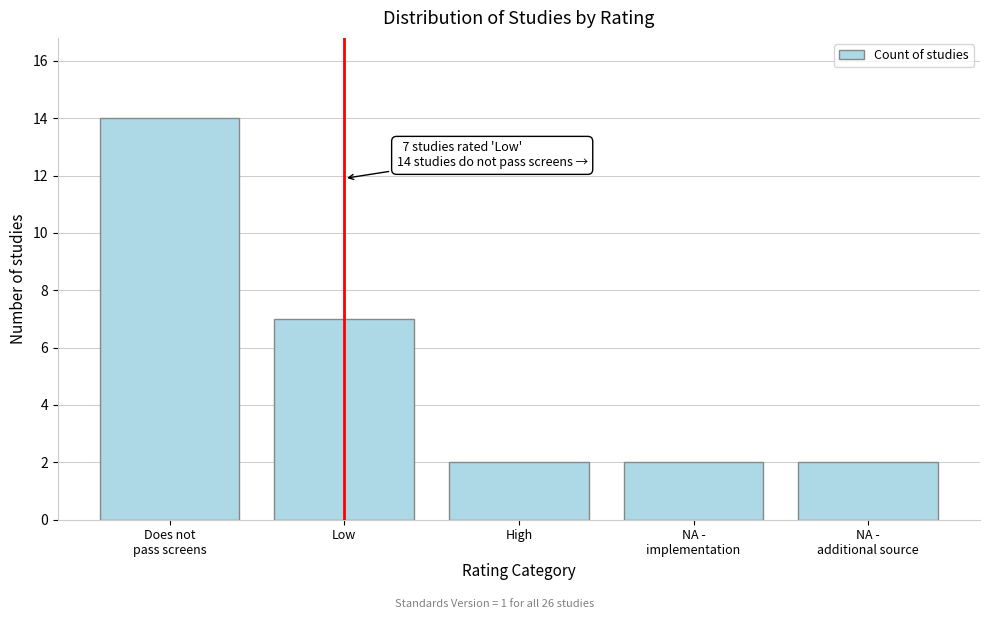

Reading left to right, transcribe all the data shown in this chart.

14	7	2	2	2